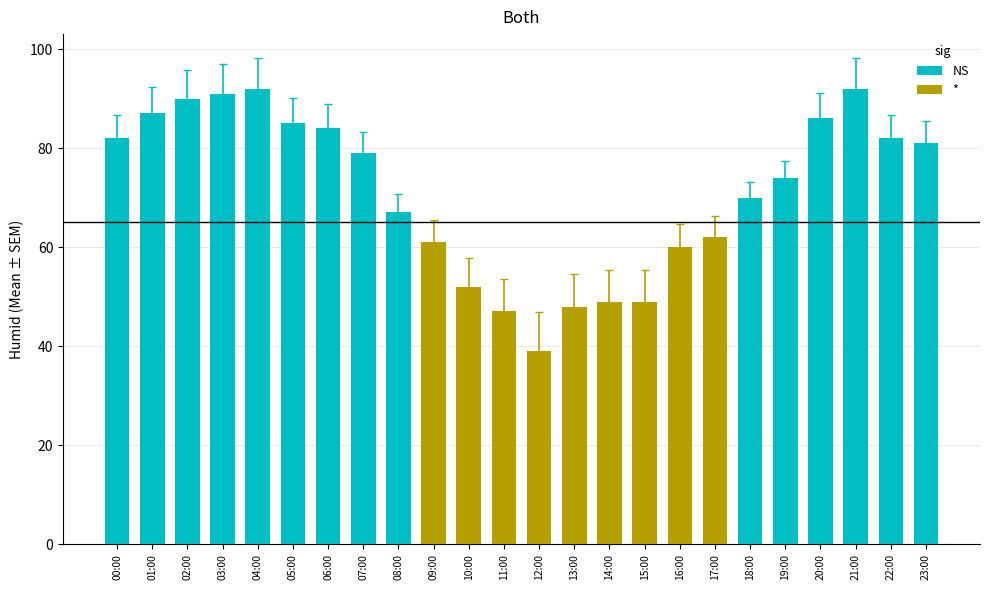

Rank the categories by value from highest to lowest.

04:00, 21:00, 03:00, 02:00, 01:00, 20:00, 05:00, 06:00, 00:00, 22:00, 23:00, 07:00, 19:00, 18:00, 08:00, 17:00, 09:00, 16:00, 10:00, 14:00, 15:00, 13:00, 11:00, 12:00